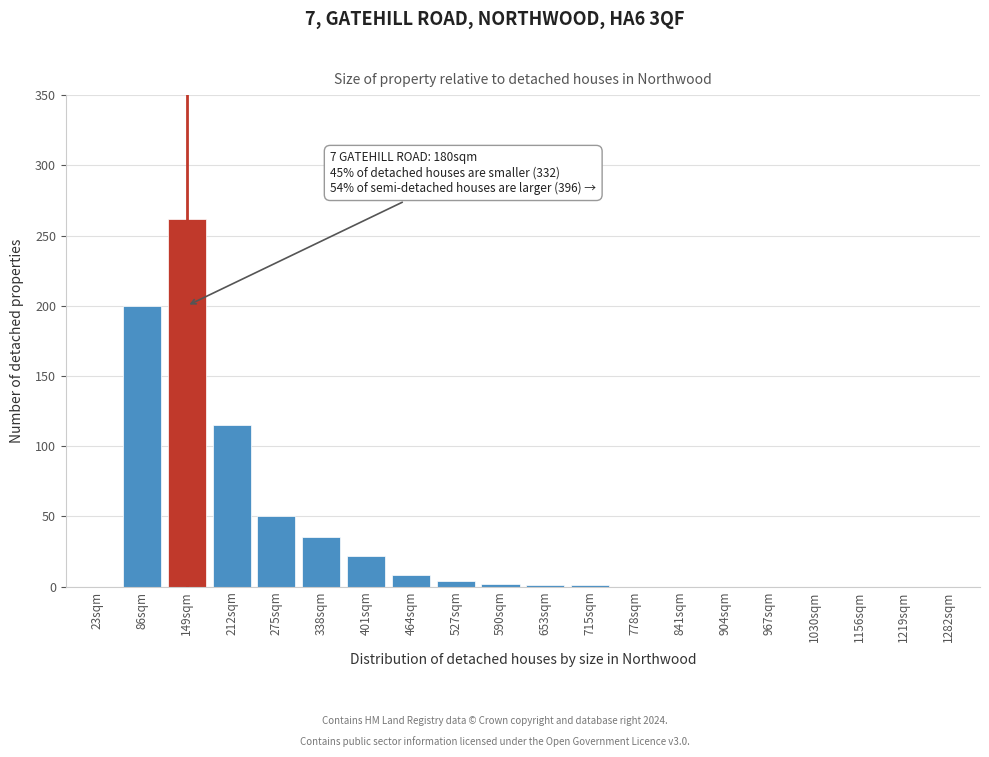

Is it true that the value at 1219sqm is 0?

True